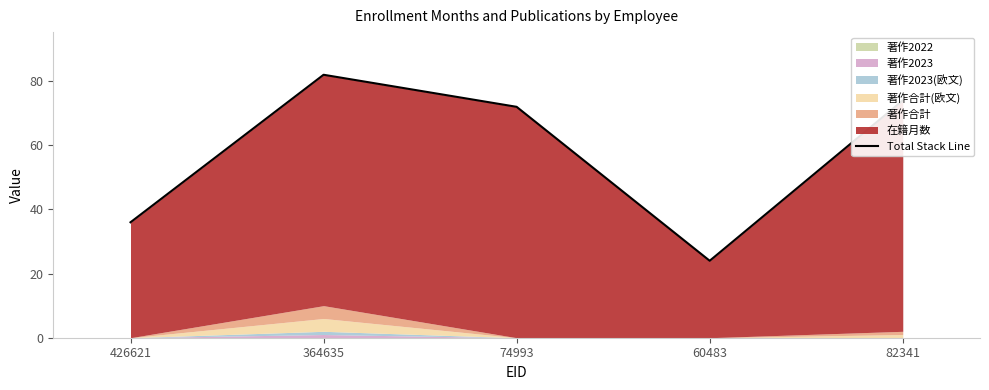

What is the average value?

58